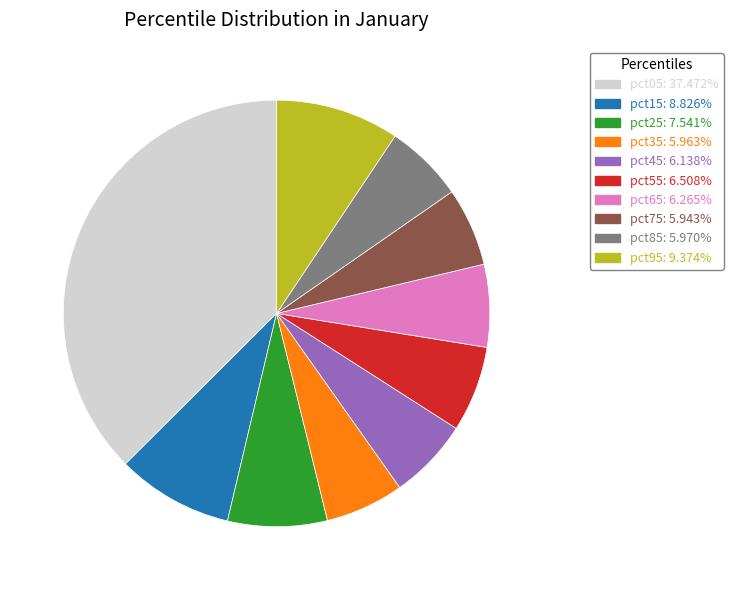

How many slices are in this pie chart?

10